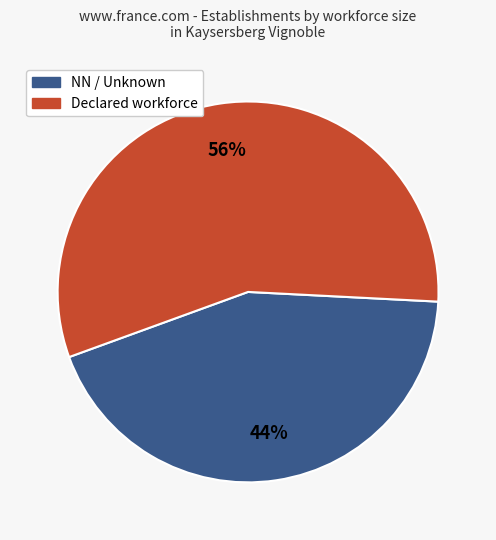

How many segments does this pie chart have?

2